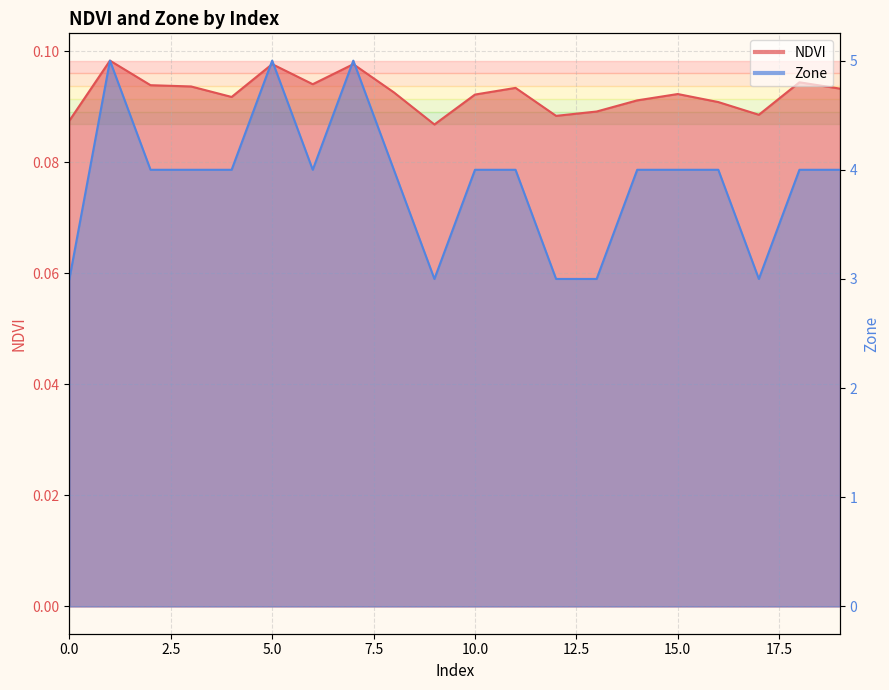

At which label is NDVI closest to 0?

9